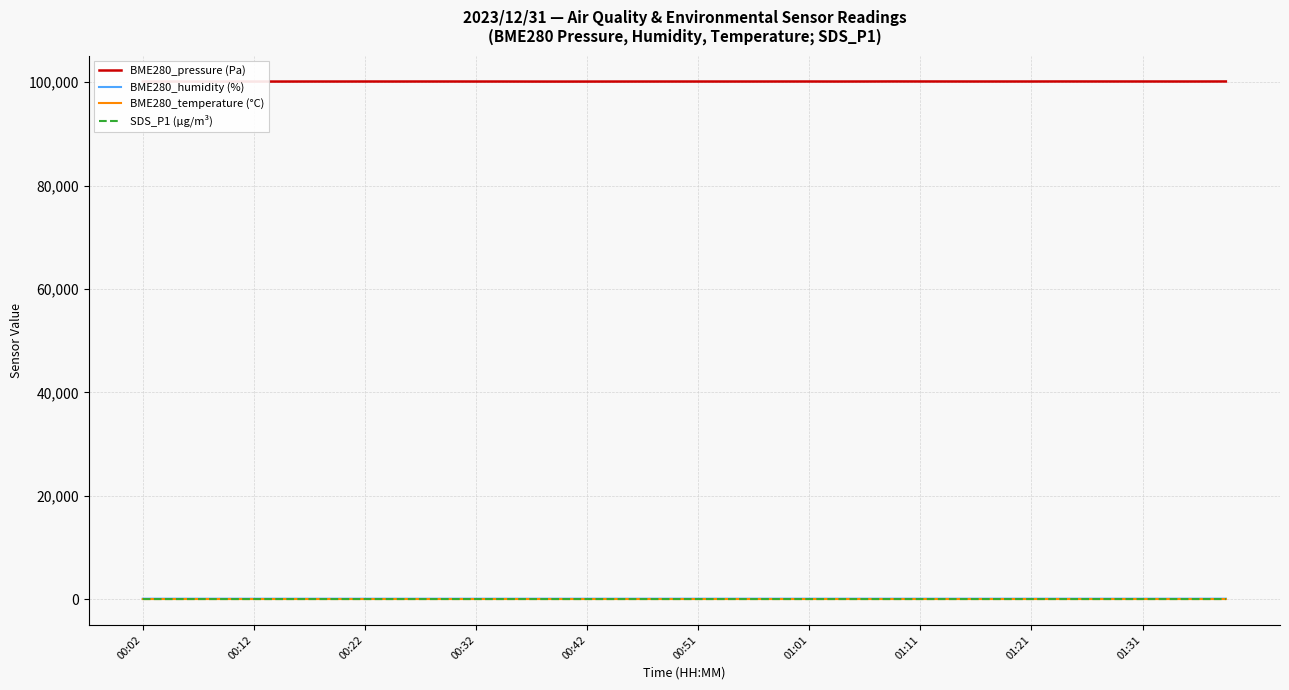

What is the value of the SDS_P1 (µg/m³) point at the 39th from the left?

4.1